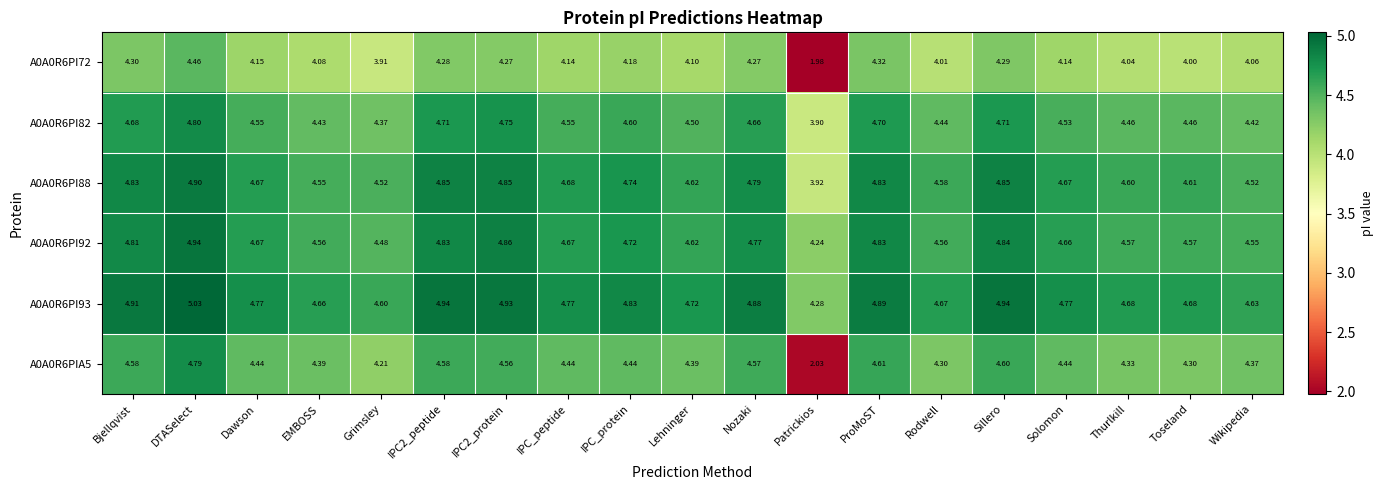

Rank the series by their maximum value, from lowest to highest.

A0A0R6PI72, A0A0R6PIA5, A0A0R6PI82, A0A0R6PI88, A0A0R6PI92, A0A0R6PI93